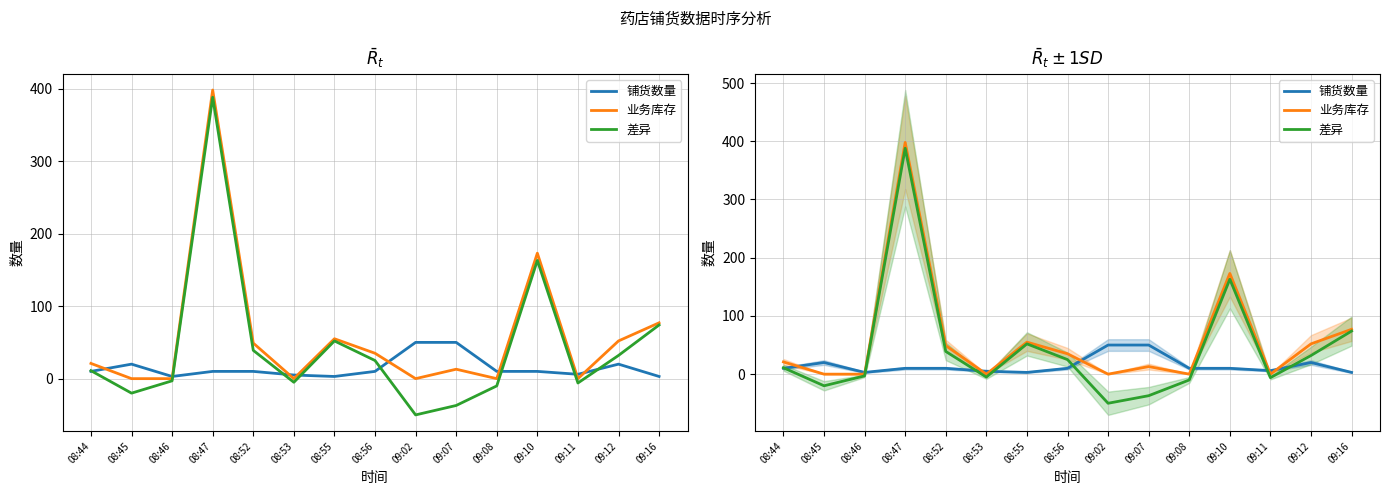

What is the label of the 11th point from the left?

09:08